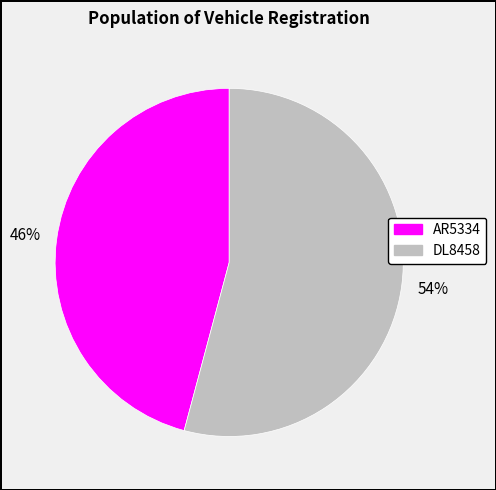

Count the number of slices in the pie.

2